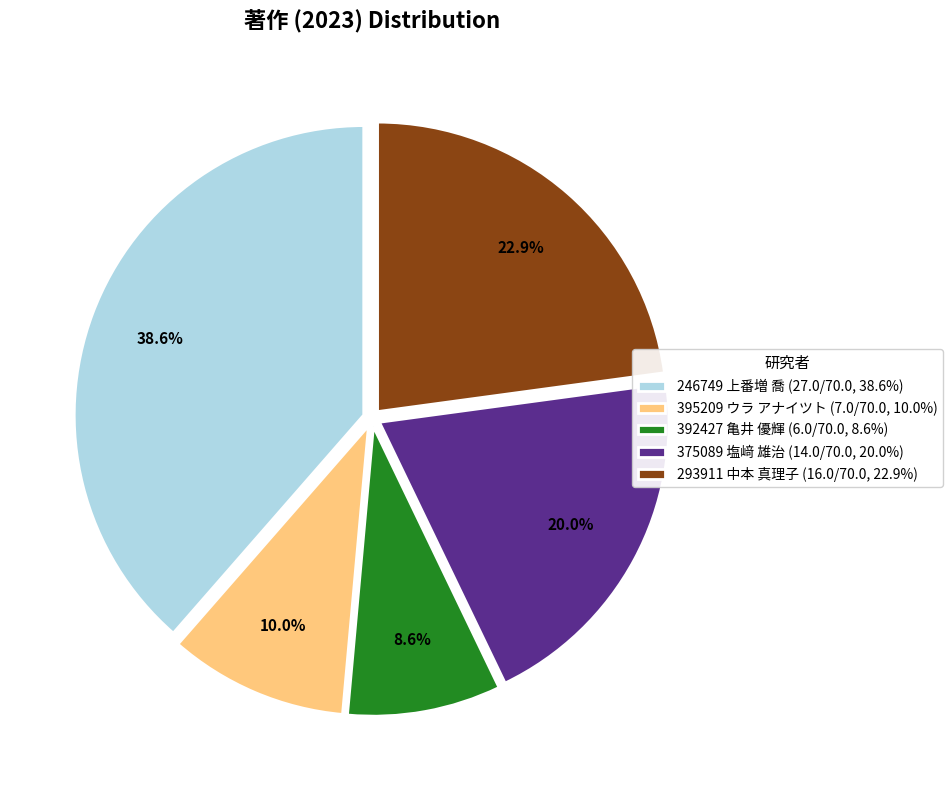

Is the sum of 246749 上番増 喬 and 375089 塩﨑 雄治 greater than half?

Yes